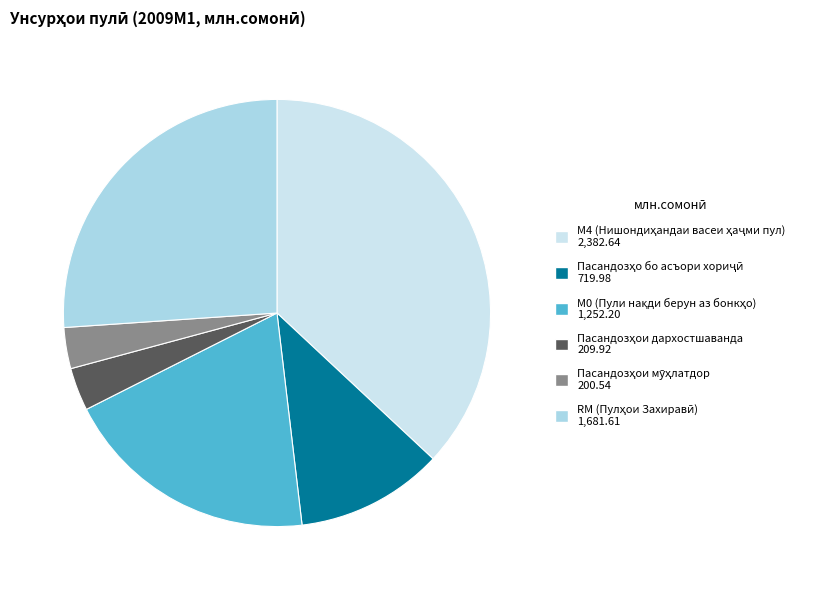

Rank the categories by value from highest to lowest.

М4 (Нишондиҳандаи васеи ҳаҷми пул), RM (Пулҳои Захиравӣ), М0 (Пули нақди берун аз бонкҳо), Пасандозҳо бо асъори хориҷӣ, Пасандозҳои дархостшаванда, Пасандозҳои мӯҳлатдор